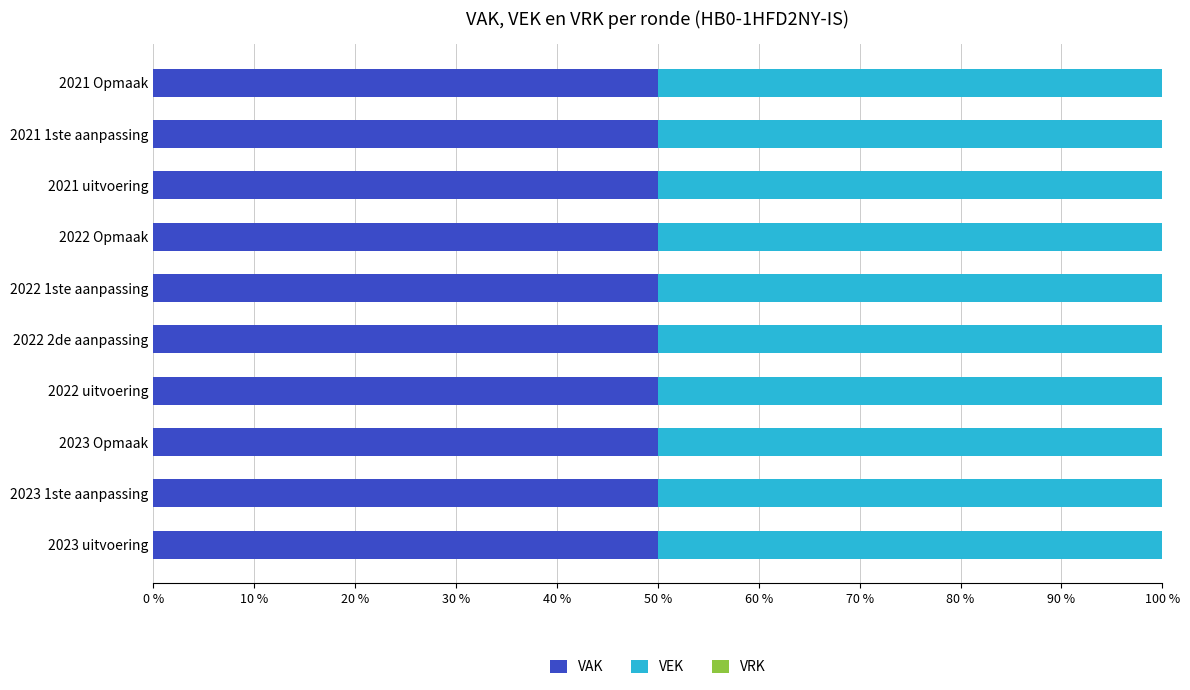

What is the minimum value for VAK?

50.0